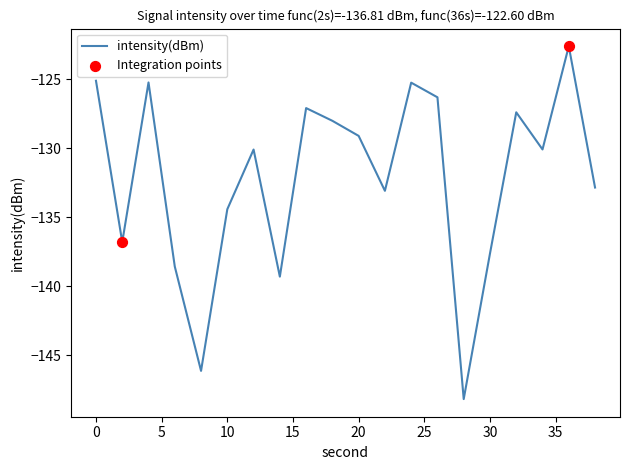

What is the maximum value shown in the chart?

-122.6